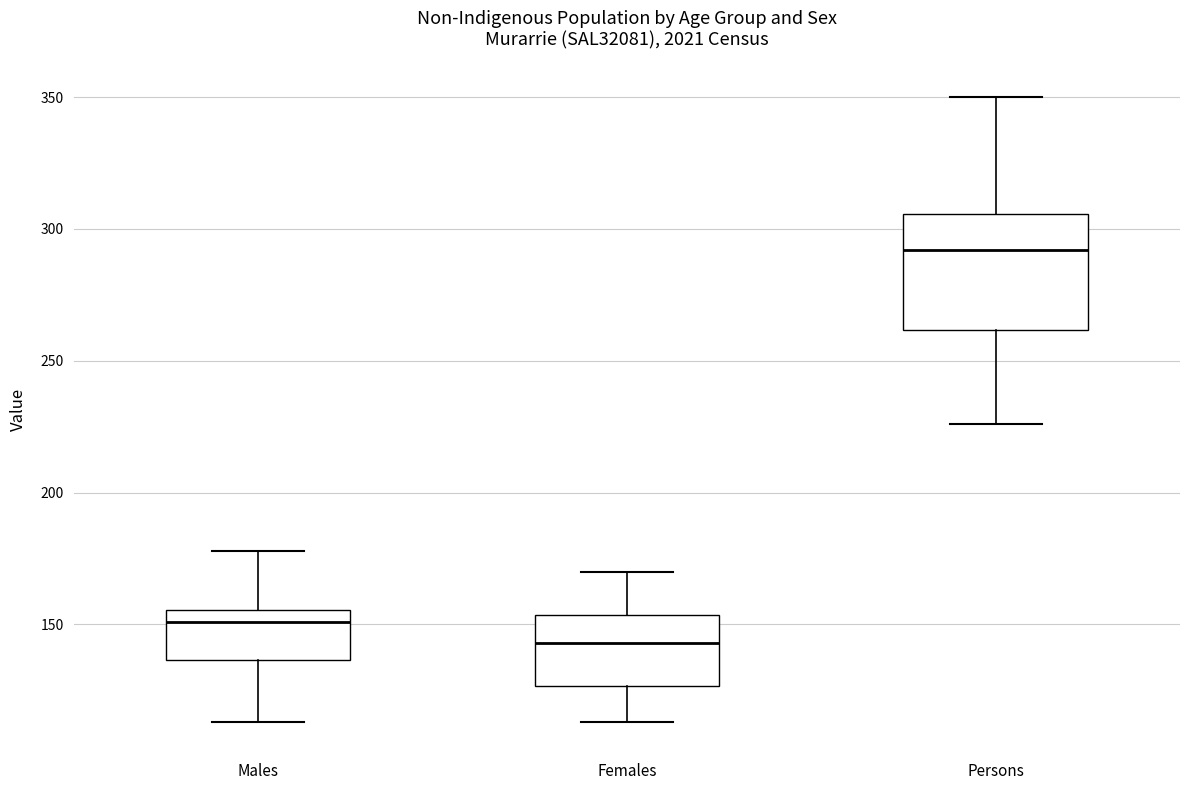

Which box is the tallest, from its lower edge to its upper edge?

Persons